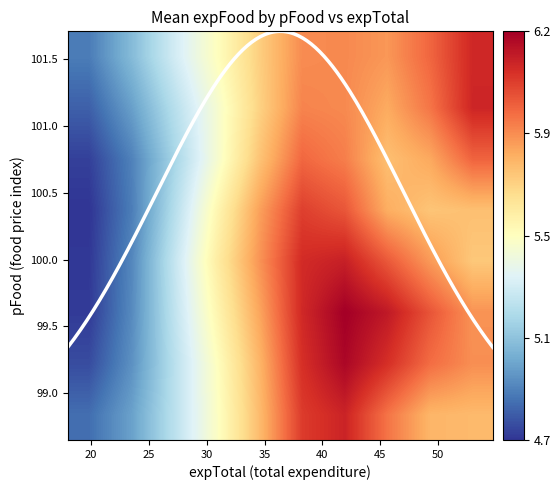

Which series has the largest range (max minus min)?

expTotal